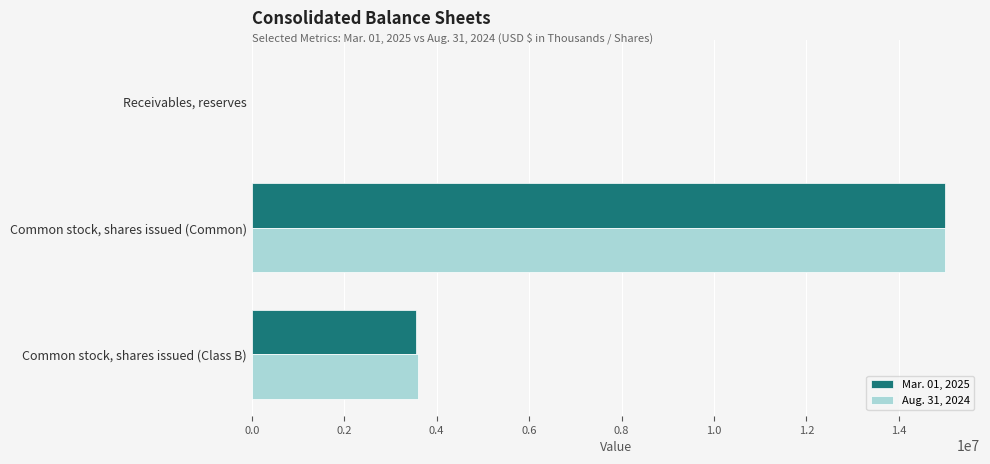

Which category has the highest value across all series?

Common stock, shares issued (Common)